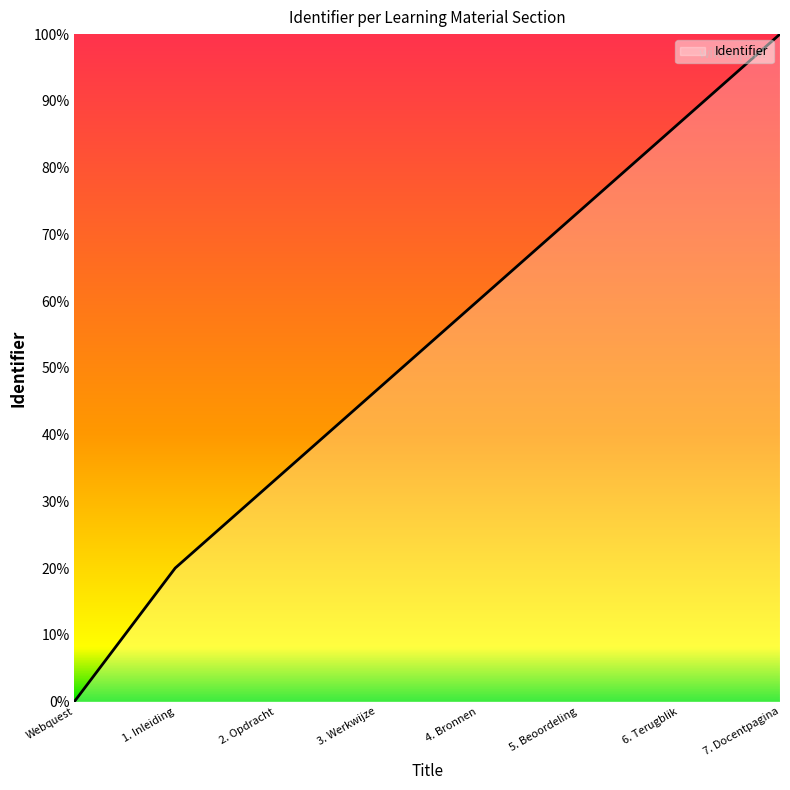

Is this an area chart (filled region under the line)?

Yes